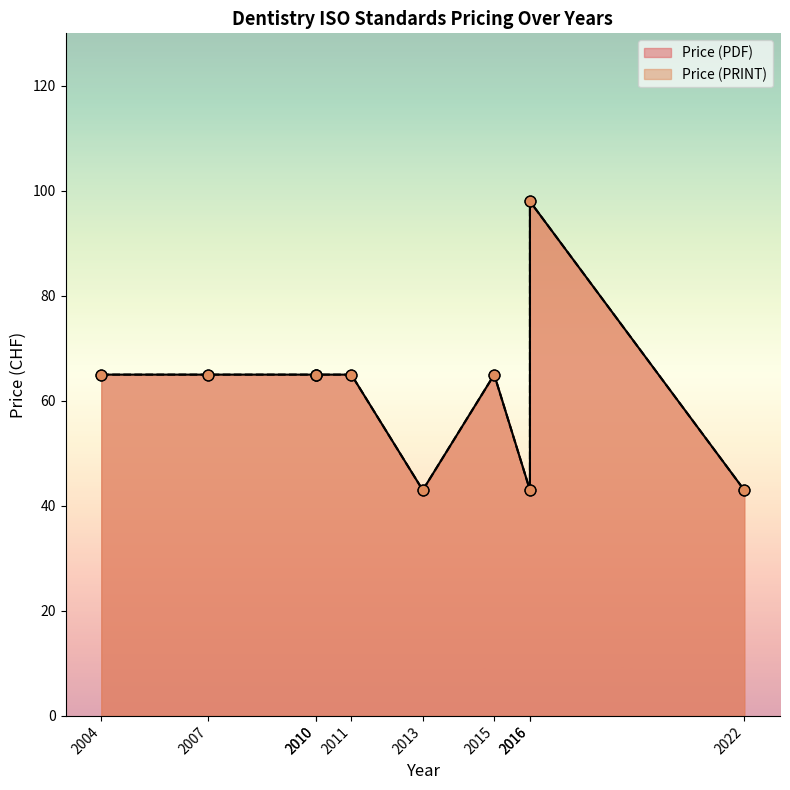

Which series has the widest spread of Y values?

Price (PDF)